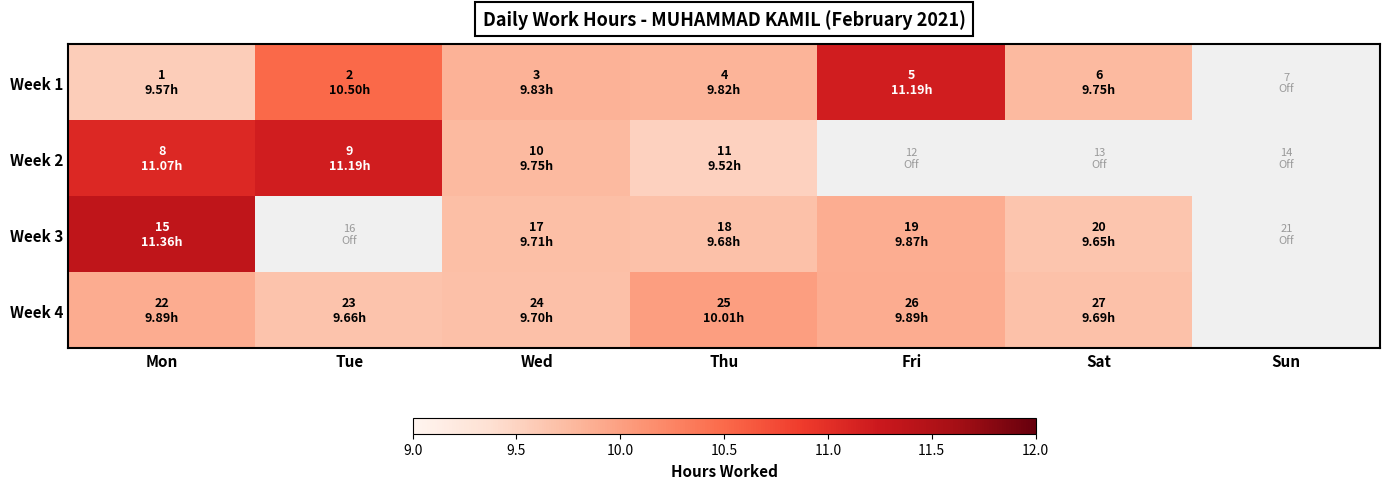

What is the smallest value displayed?

9.5